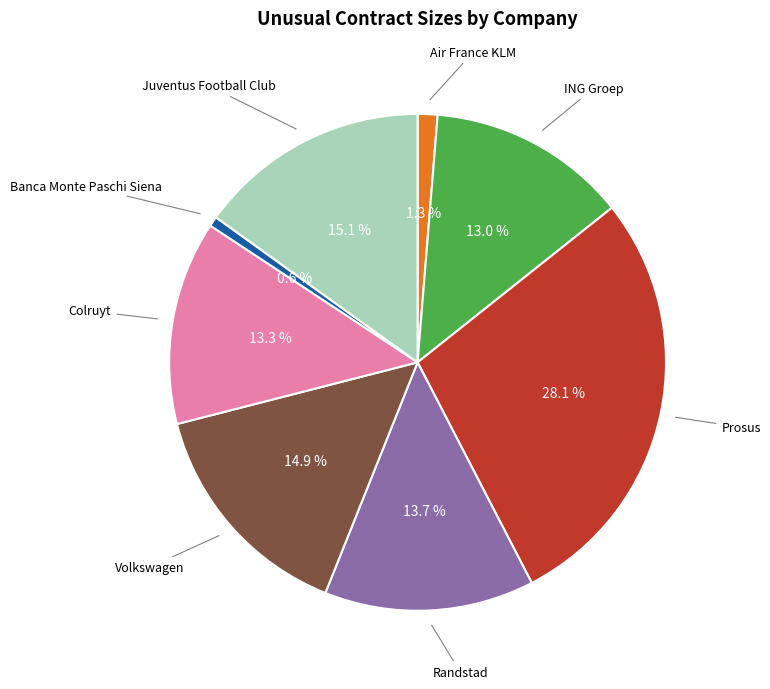

Which slice is the smallest?

Banca Monte Paschi Siena